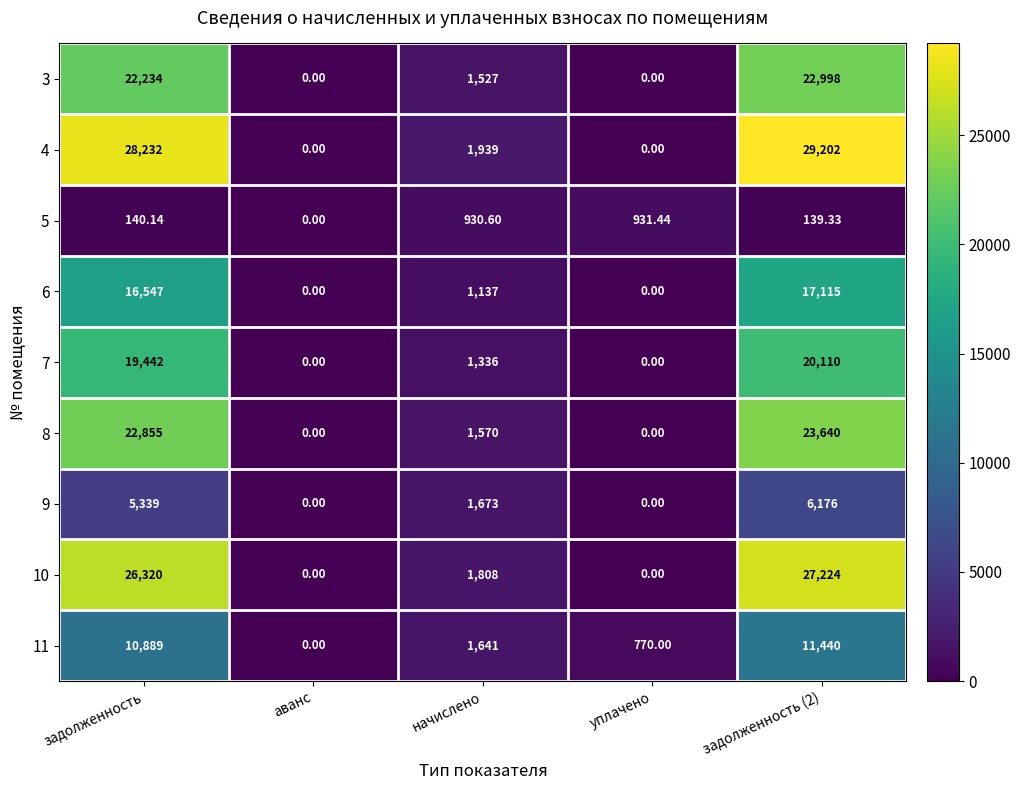

Which label corresponds to the largest value in the chart?

задолженность (2)